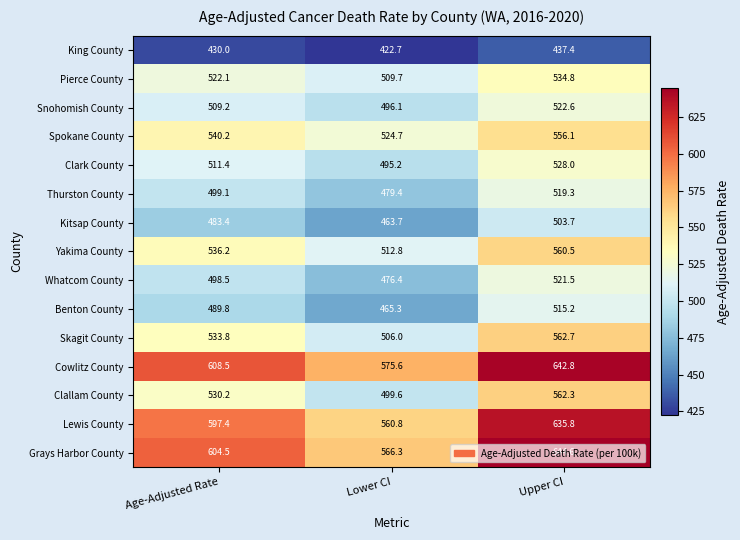

What is the maximum value shown in the chart?

644.6